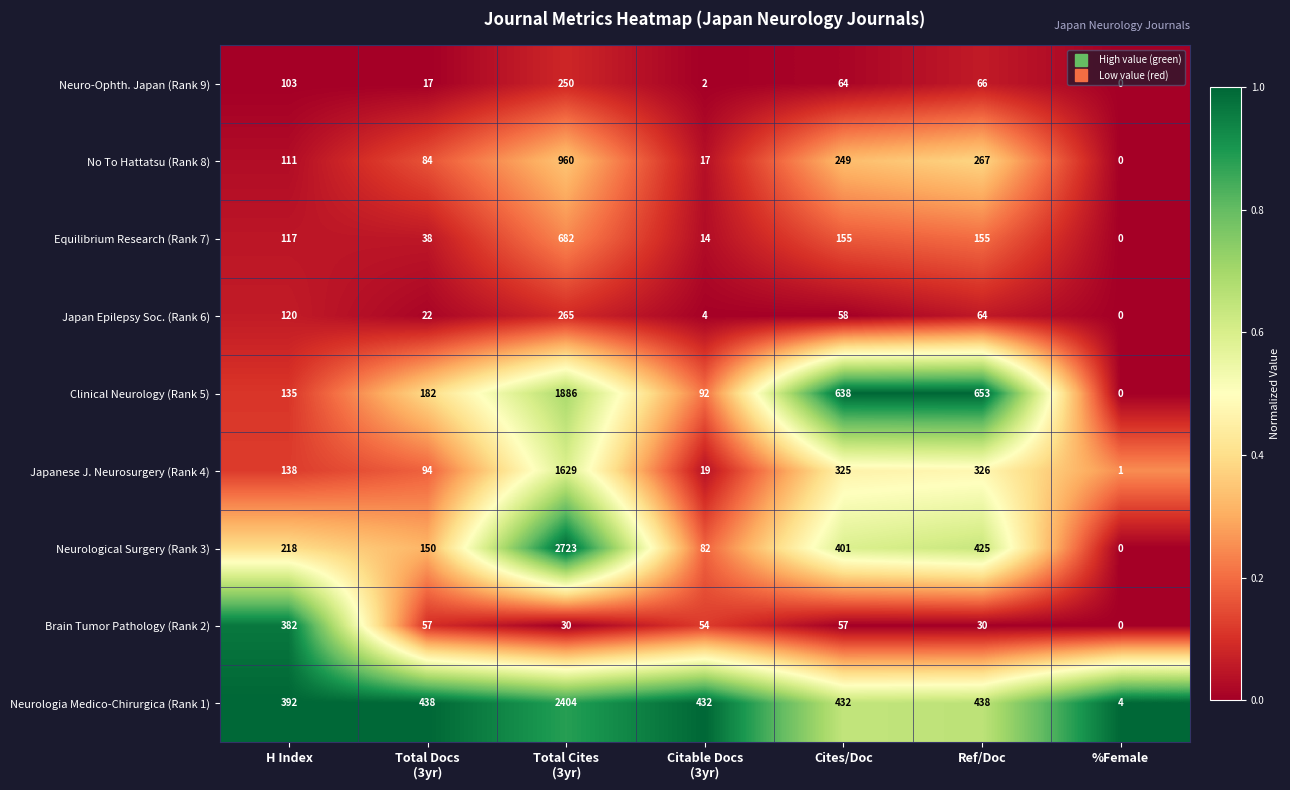

What is the total value across all series at %Female?

5